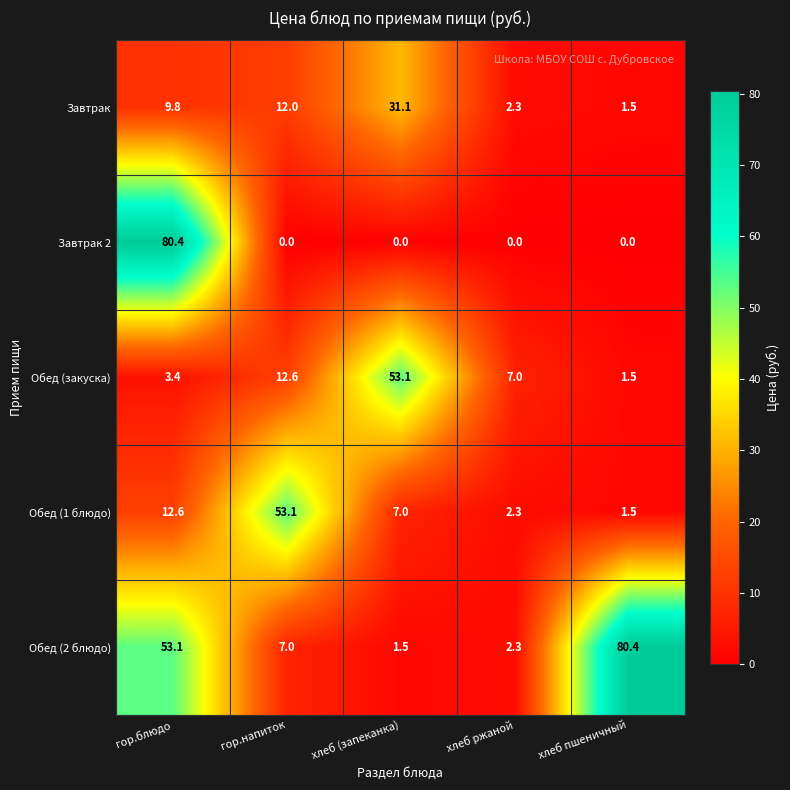

Reading left to right, transcribe all the data shown in this chart.

Завтрак: гор.блюдо=9.8	гор.напиток=12.0	хлеб (запеканка)=31.1	хлеб ржаной=2.3	хлеб пшеничный=1.5
Завтрак 2: гор.блюдо=80.4	гор.напиток=0.0	хлеб (запеканка)=0.0	хлеб ржаной=0.0	хлеб пшеничный=0.0
Обед (закуска): гор.блюдо=3.4	гор.напиток=12.6	хлеб (запеканка)=53.1	хлеб ржаной=7.0	хлеб пшеничный=1.5
Обед (1 блюдо): гор.блюдо=12.6	гор.напиток=53.1	хлеб (запеканка)=7.0	хлеб ржаной=2.3	хлеб пшеничный=1.5
Обед (2 блюдо): гор.блюдо=53.1	гор.напиток=7.0	хлеб (запеканка)=1.5	хлеб ржаной=2.3	хлеб пшеничный=80.4